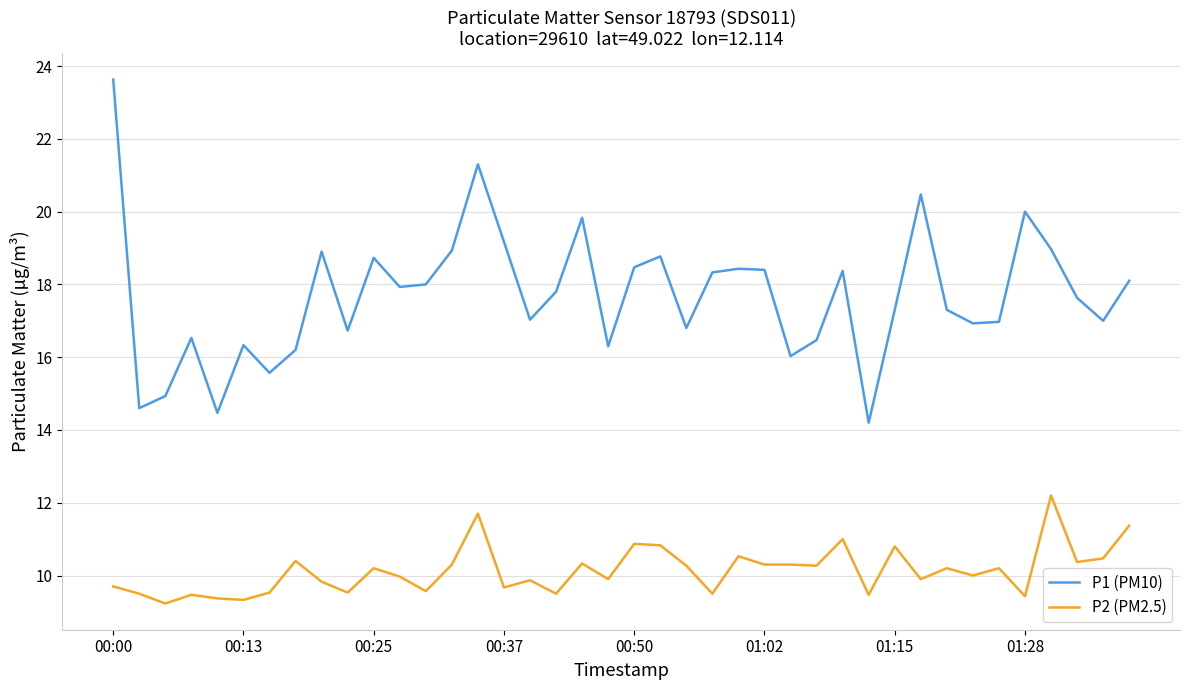

True or false: P2 (PM2.5) and P1 (PM10) intersect in this chart.

False